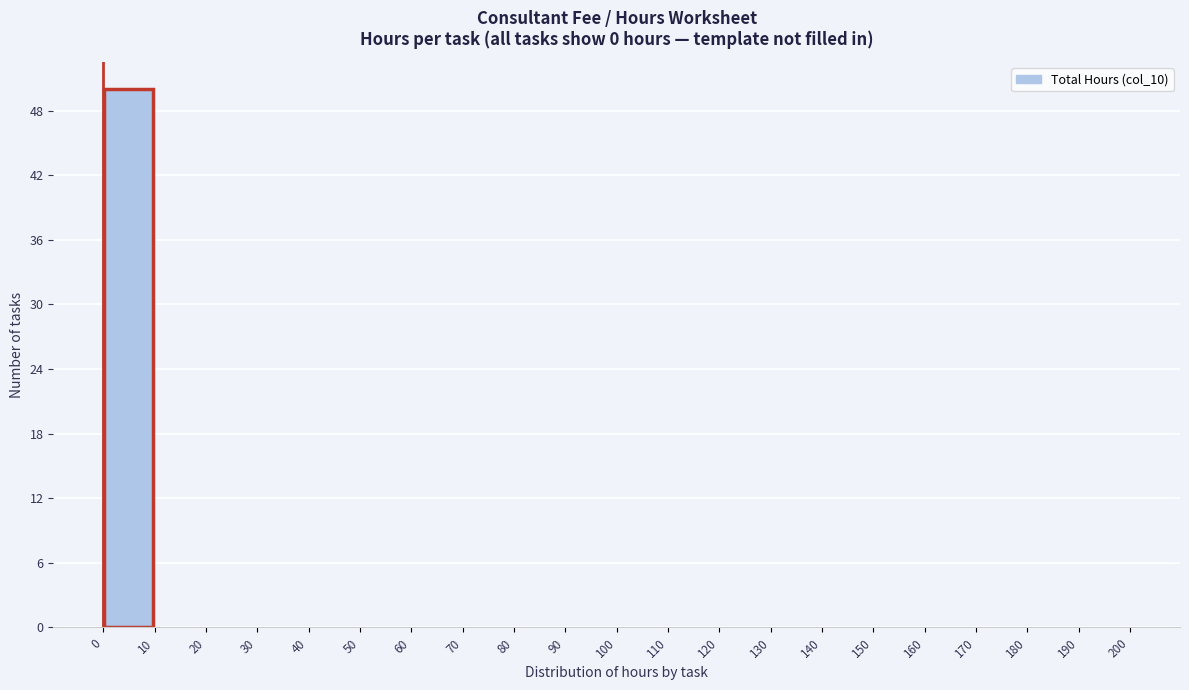

Over which range of the x-axis is the bar tallest?

0 to 10